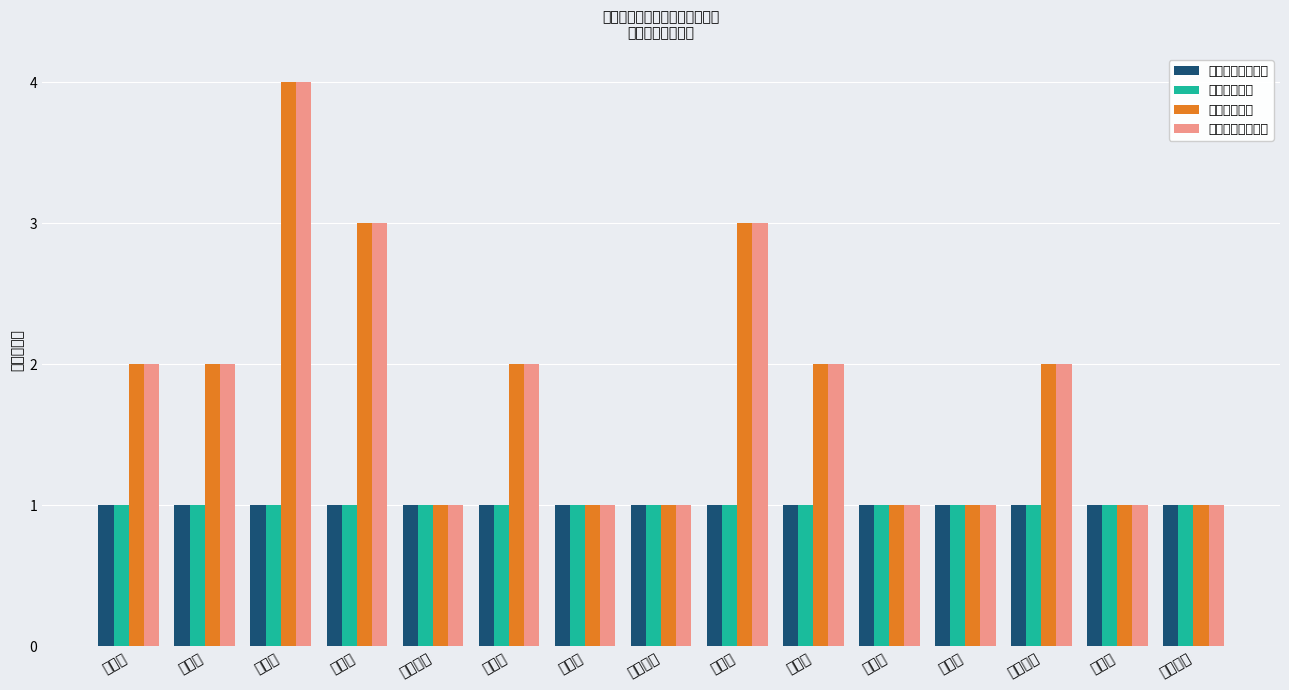

How many 河长责任人数 values are between 1 and 2?

12